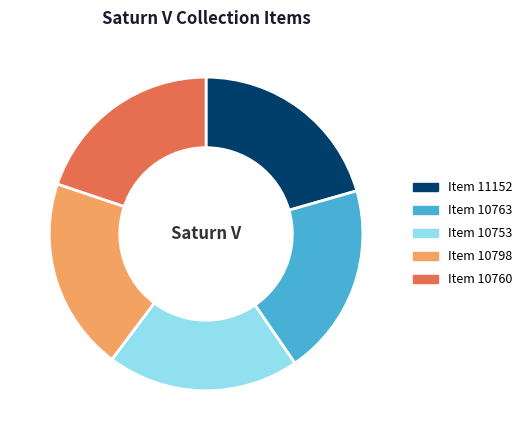

How many slices are in this pie chart?

5